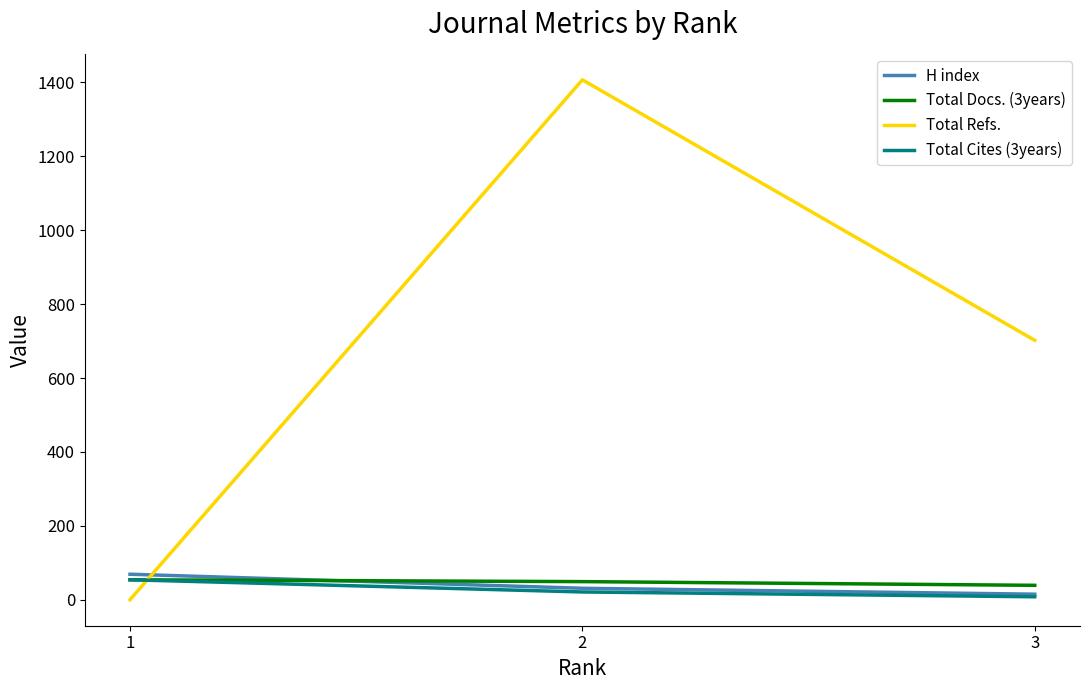

Rank the categories by Total Refs. value from highest to lowest.

2, 3, 1